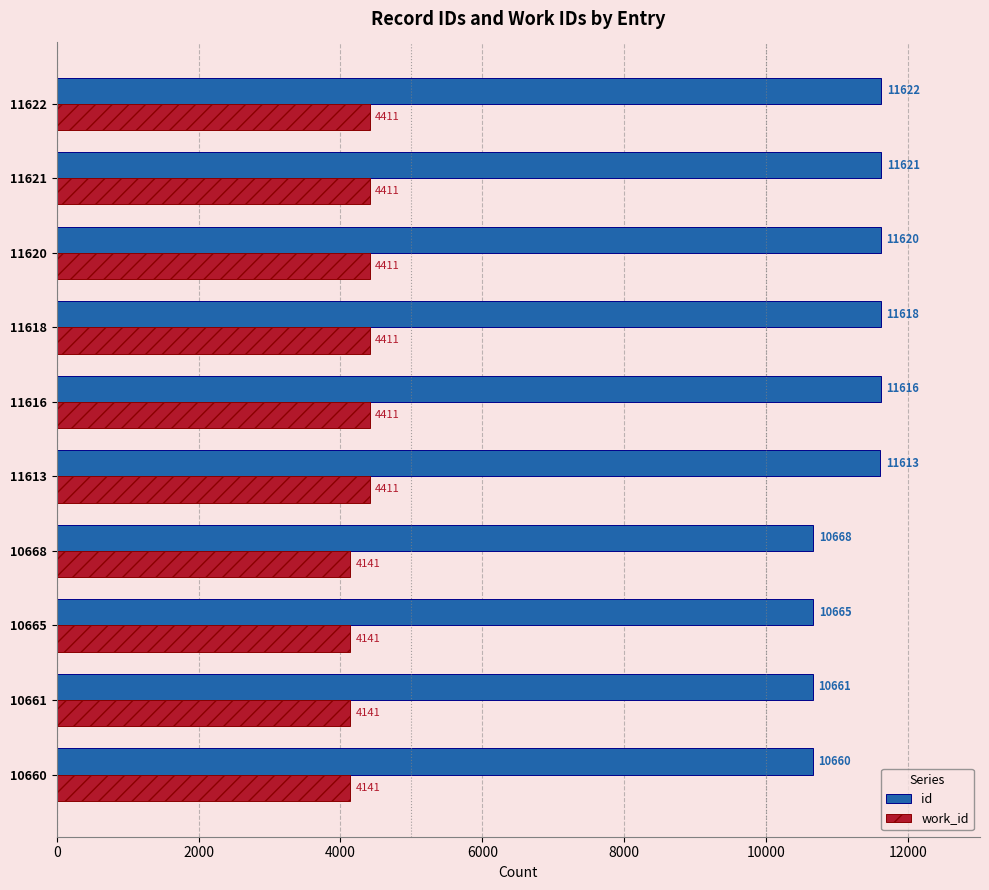

Which series has the largest range (max minus min)?

id